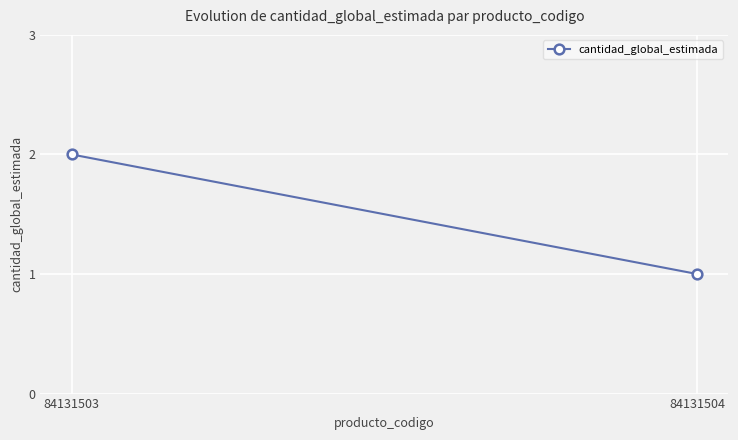

What is the value of the 1st point from the left?

2